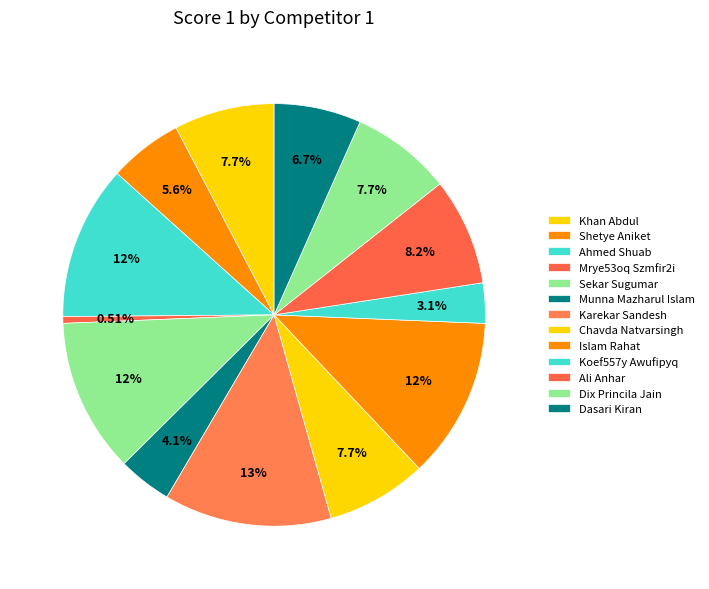

How many slices are in this pie chart?

13